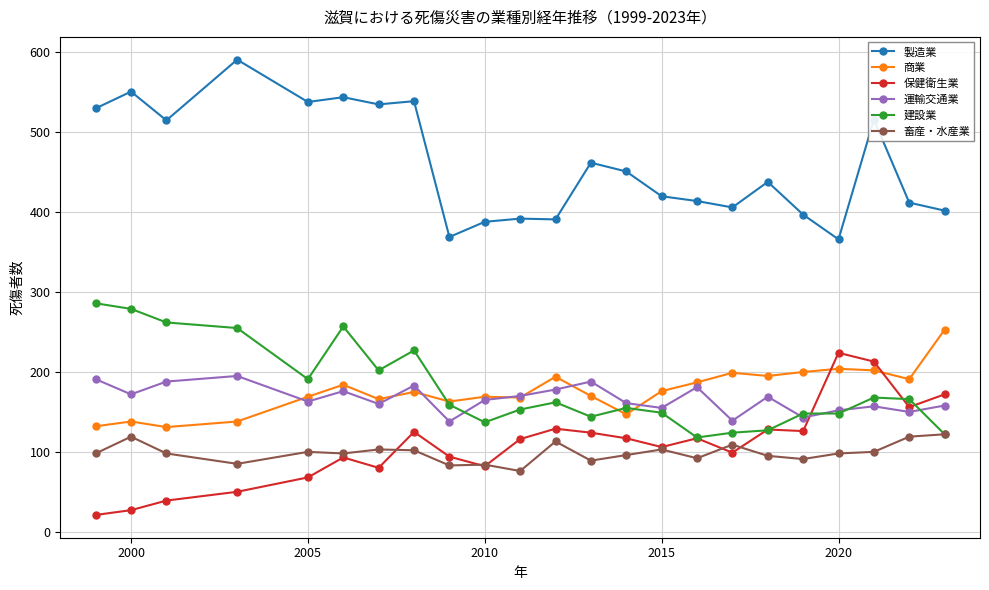

What is the value of the 製造業 point at the 6th from the left?

544